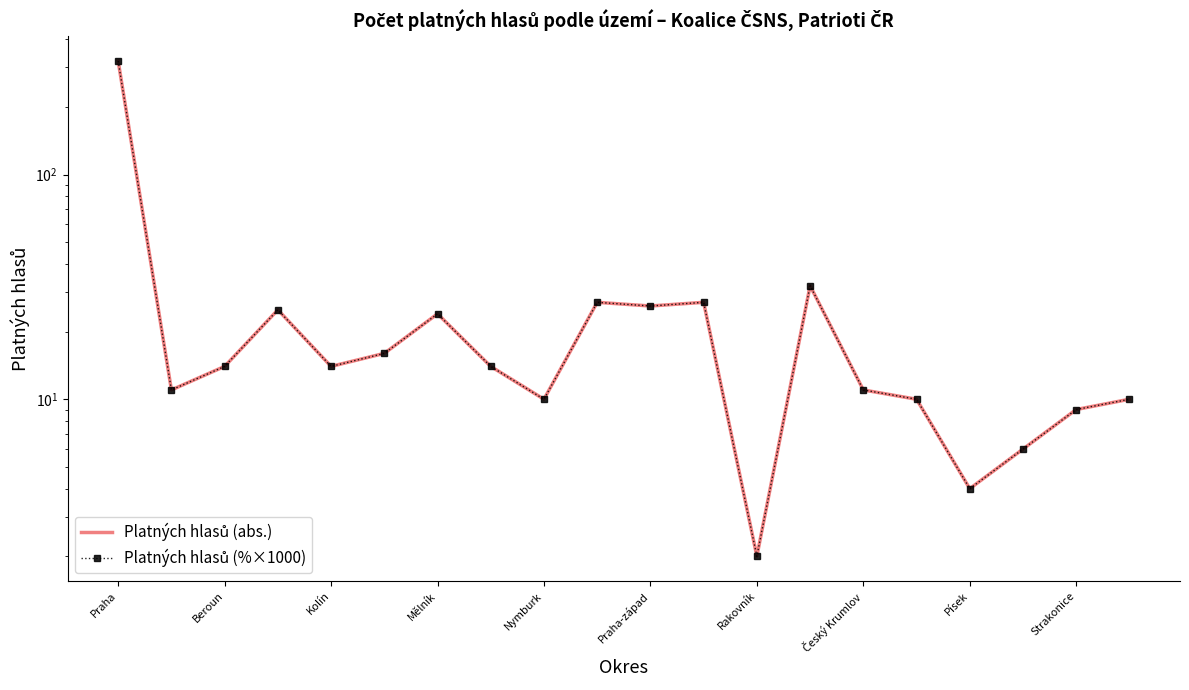

Is it true that Platných hlasů (abs.) equals 14 at 13?

False